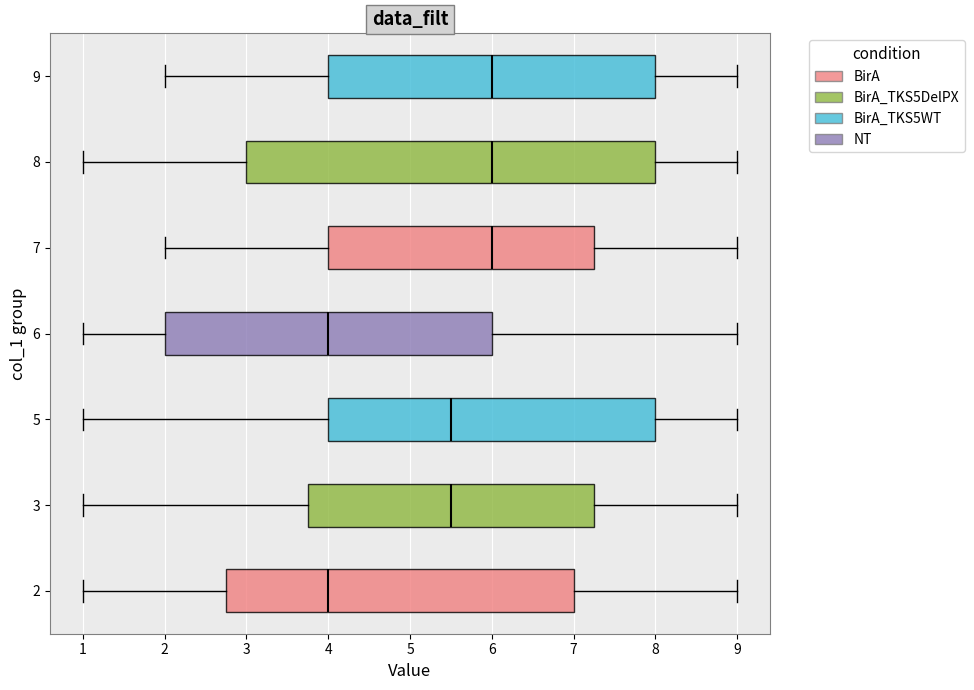

Where is the right edge of the box at y = 3 on the x-axis? The values are not printed on the chart, so give them approximately, as read against the axis.

7.3